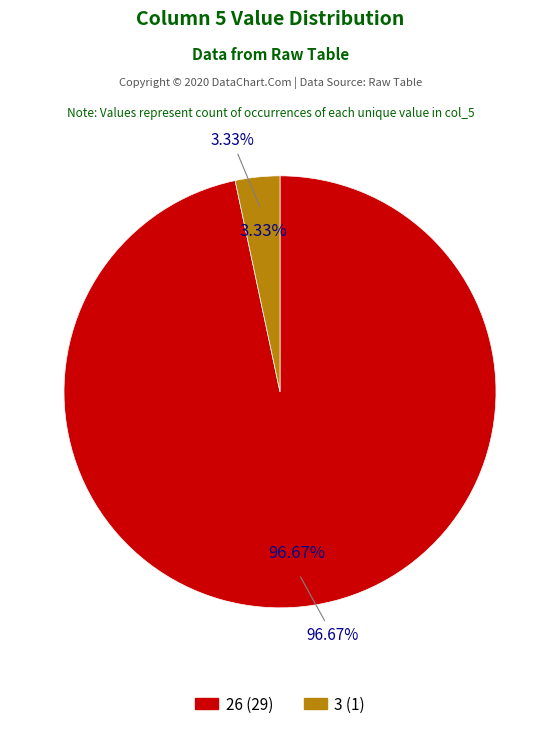

Which slice is the smallest?

3